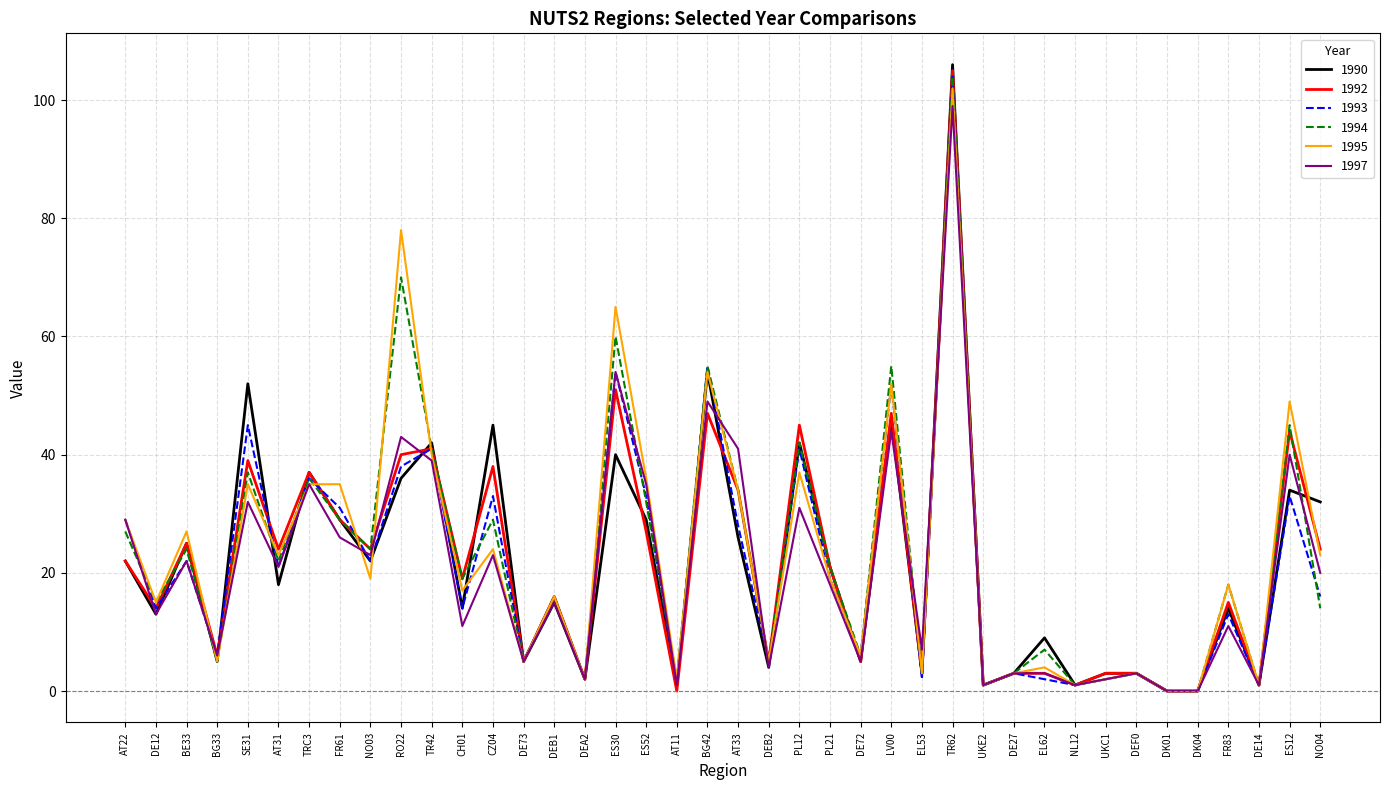

At which category does the chart reach its peak across all series?

TR62